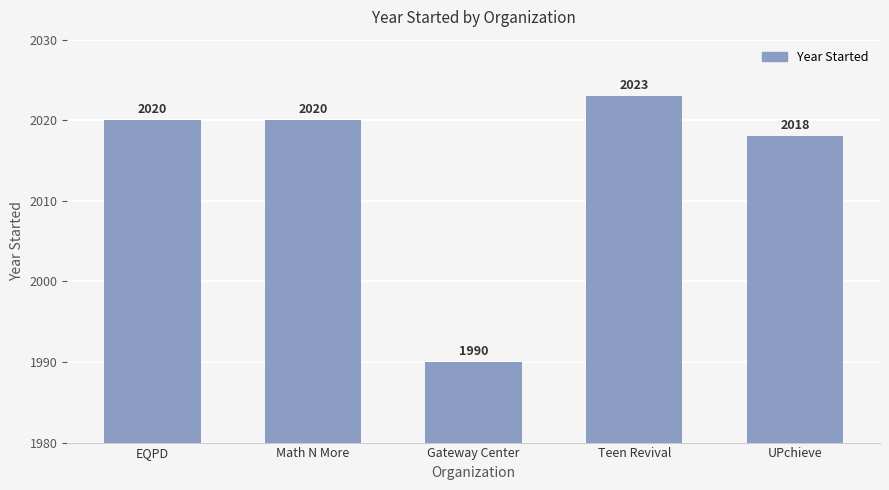

What position from the right is EQPD?

5